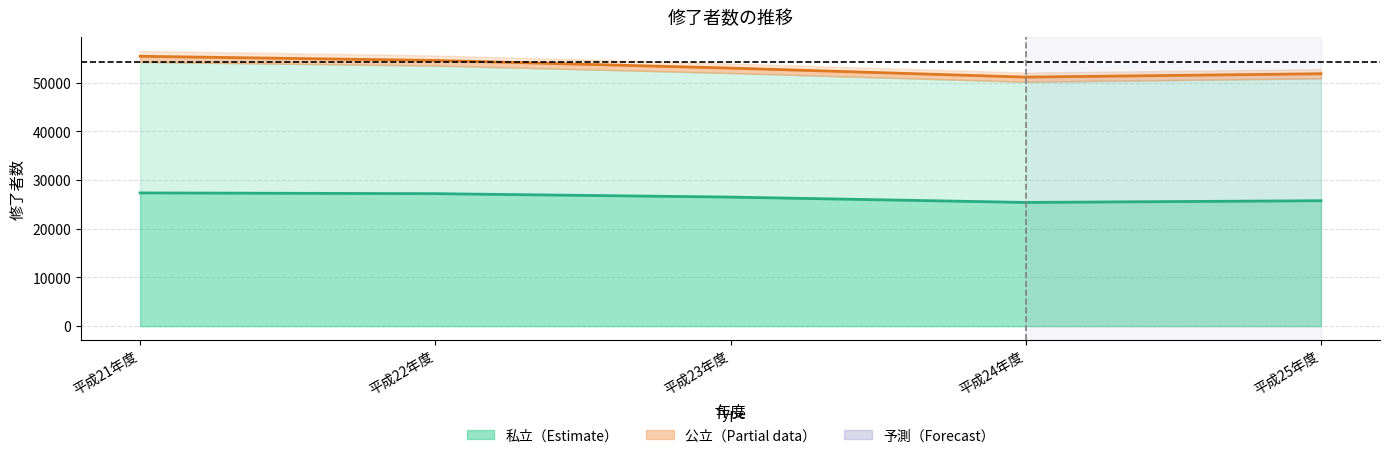

Reading right to left, extract all data points from this chart.

私立男（中心）: 25749	25395	26491	27195	27352
公立男（中心）: 51816	51127	52975	54548	55401